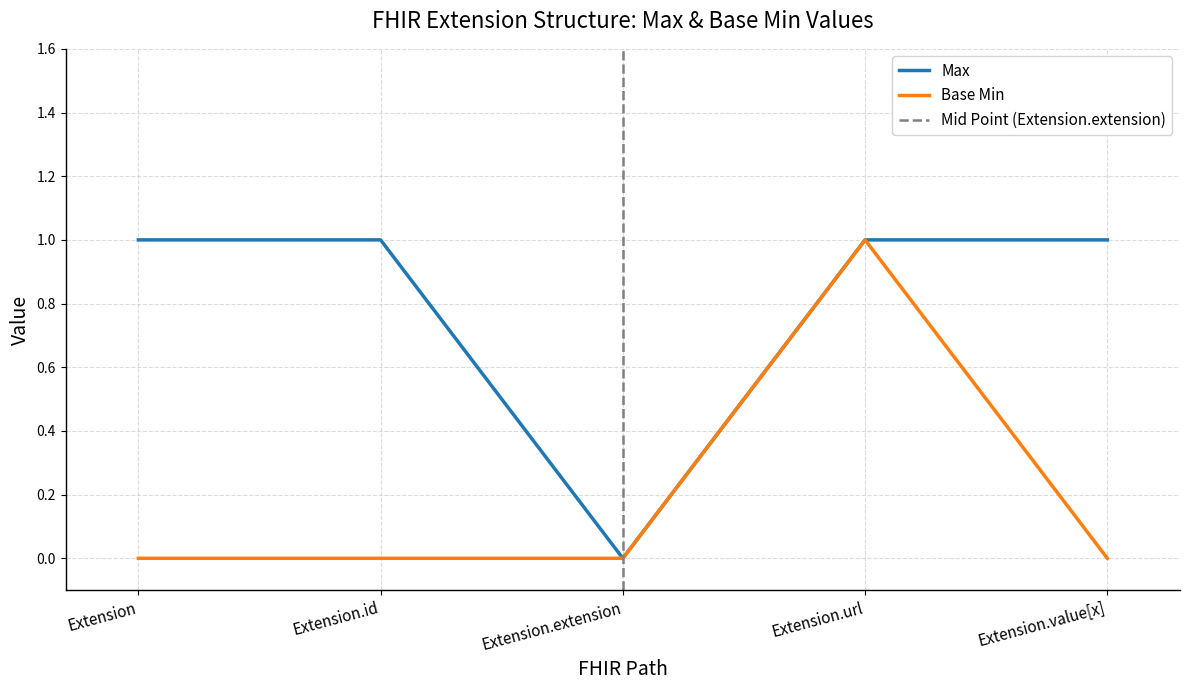

Is the value of Base Min at Extension.url greater than the value of Max at Extension.extension?

Yes